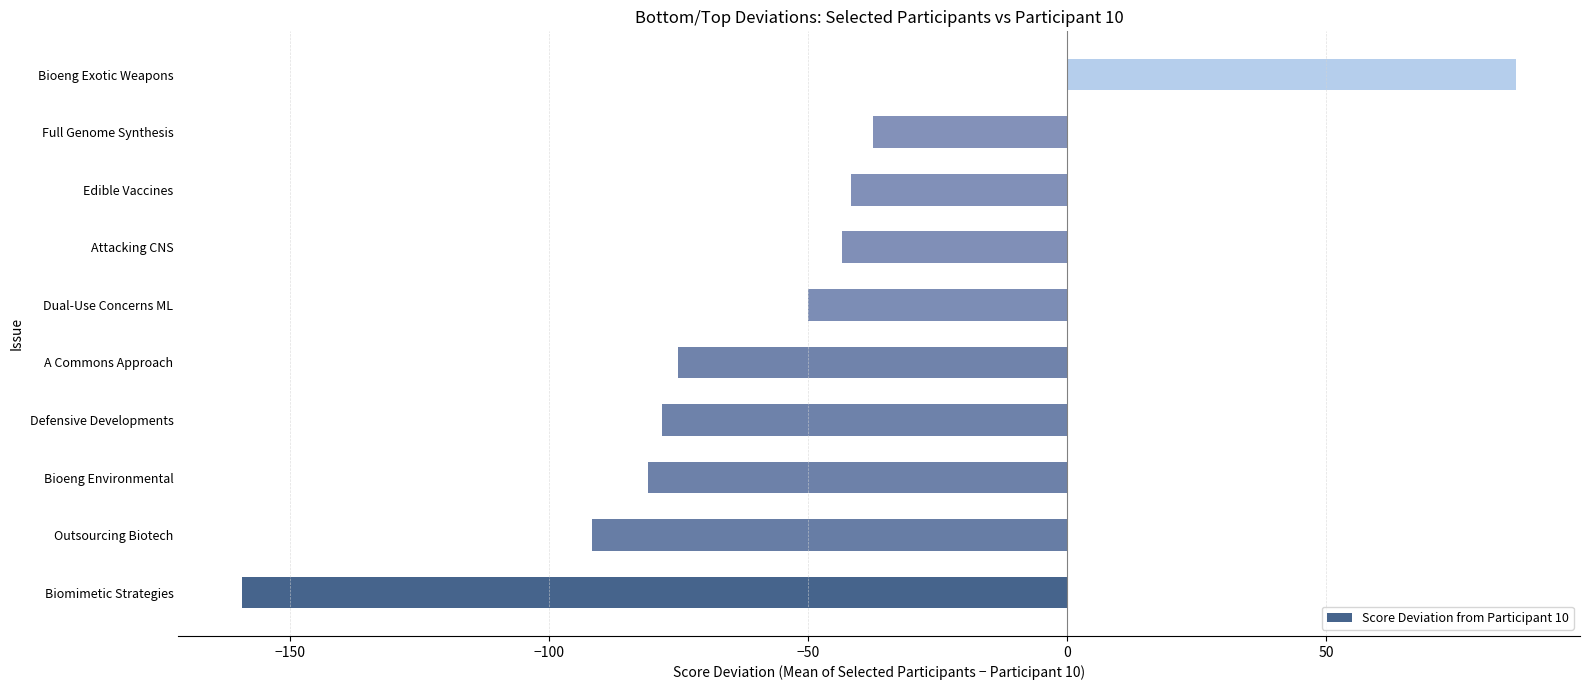

True or false: the data shows -50.0 at Dual-Use Concerns ML.

True